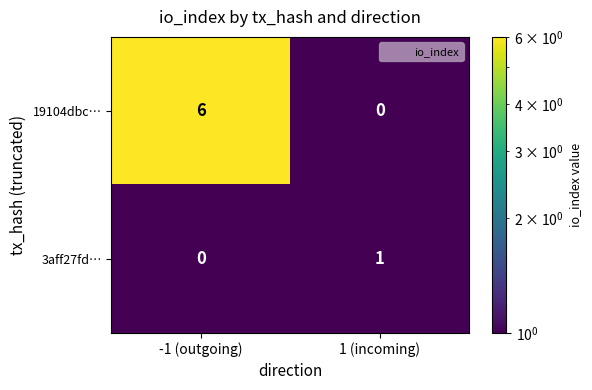

Rank the series by their maximum value, from highest to lowest.

19104dbc…, 3aff27fd…